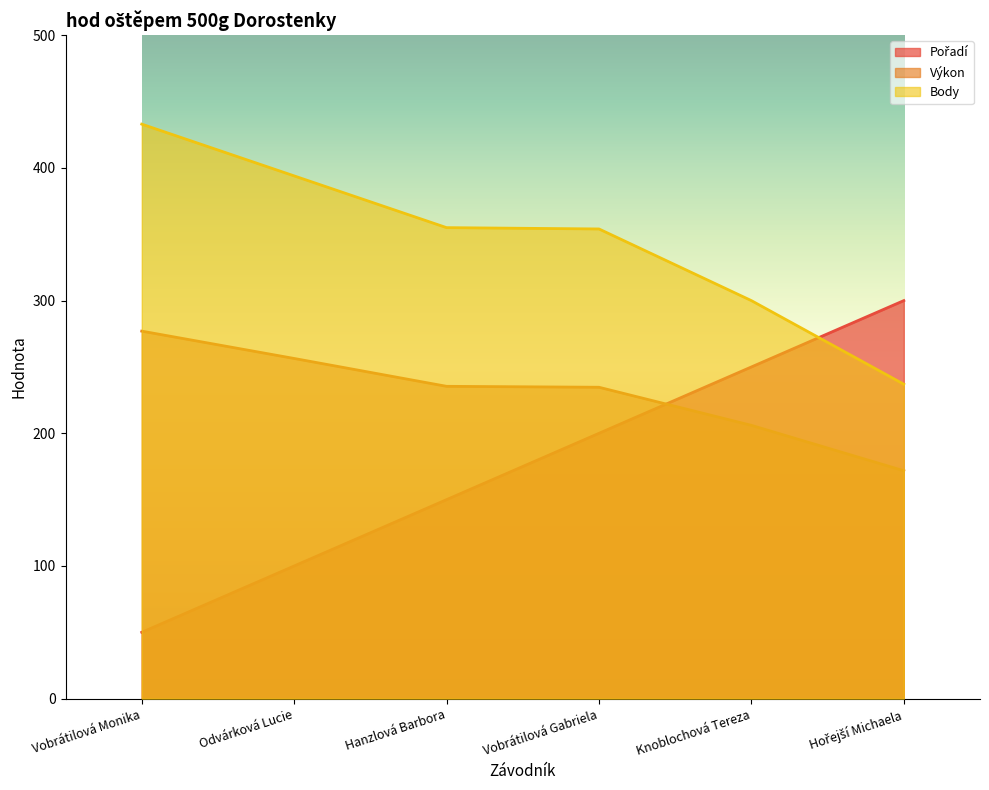

True or false: Výkon has a value of 328.0 at Vobrátilová Gabriela.

False